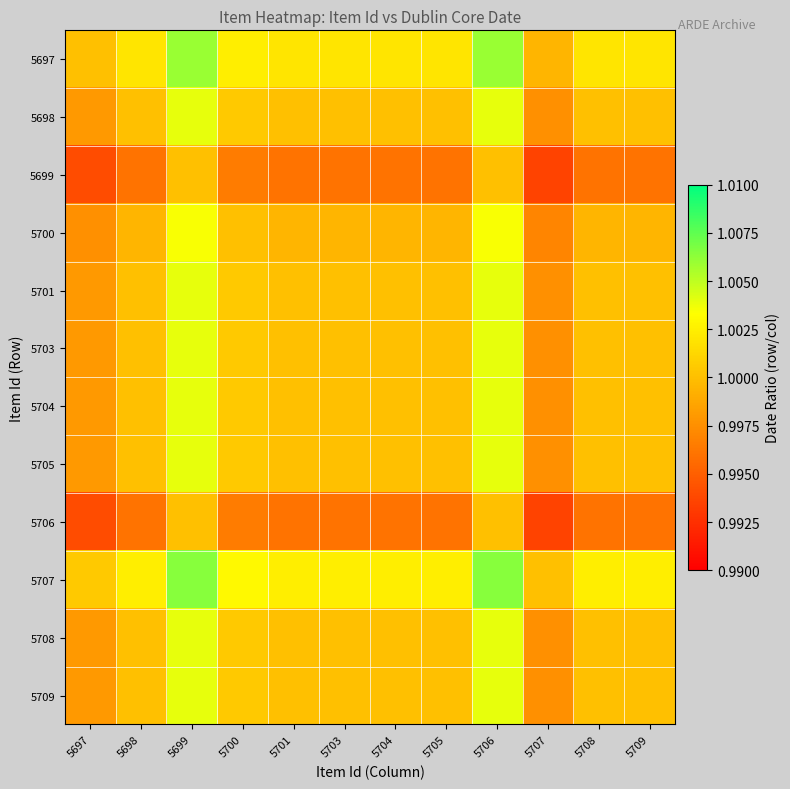

Rank the series at 5699 from lowest to highest value.

5699, 5706, 5700, 5698, 5701, 5703, 5704, 5705, 5708, 5709, 5697, 5707